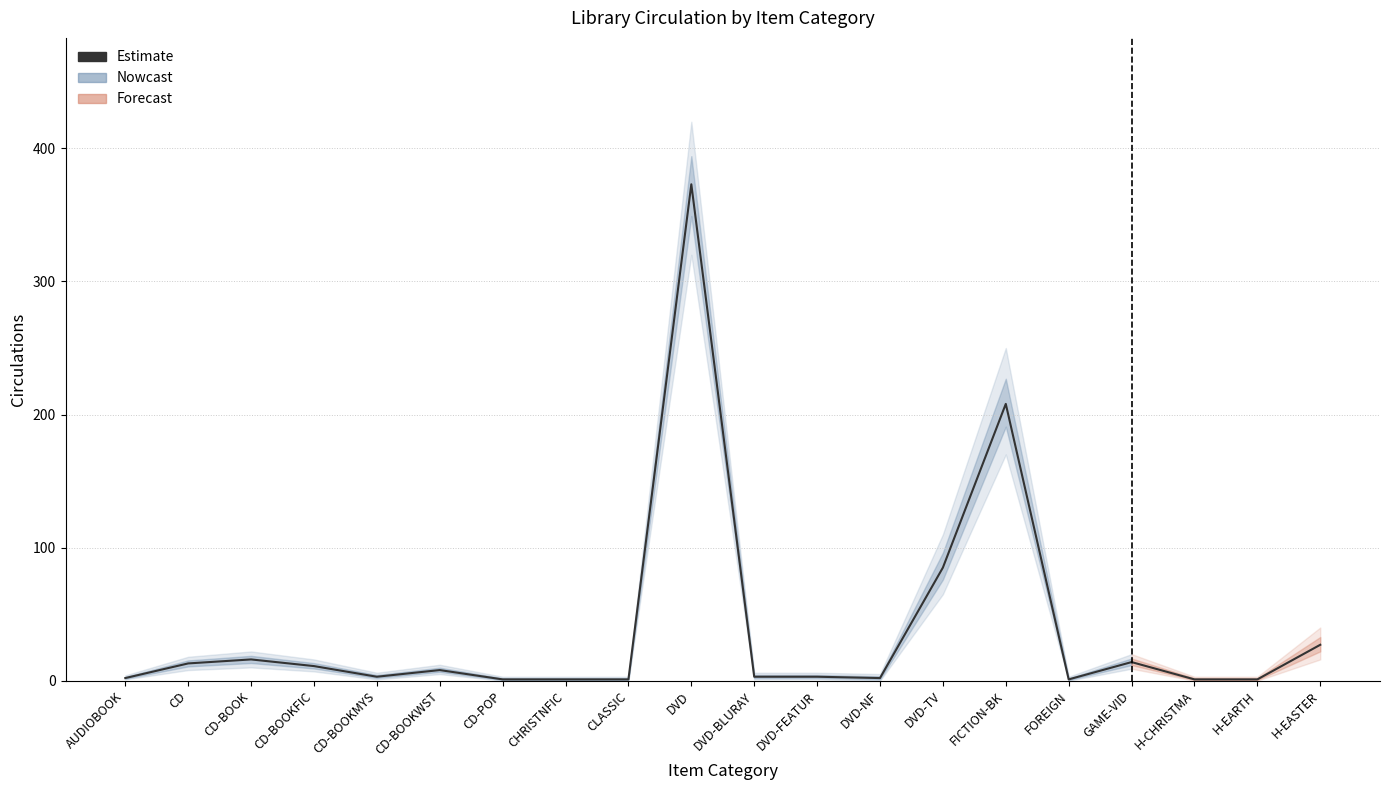

At which category does the data reach its first local peak?

CD-BOOK